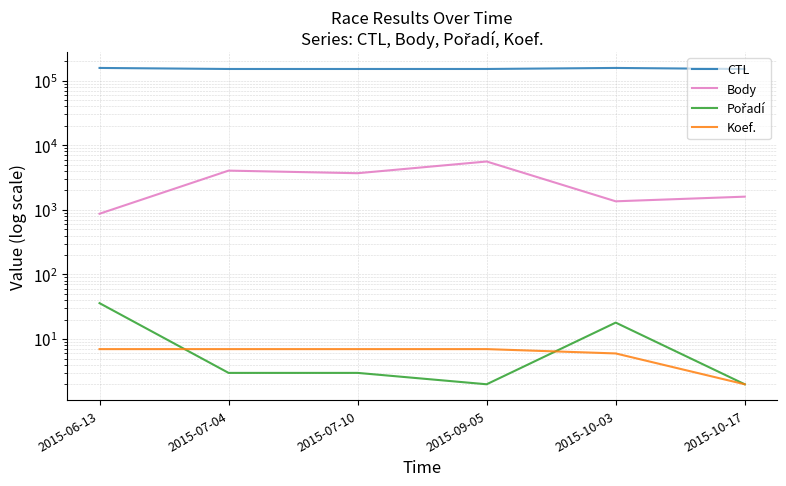

Where is the first local minimum for Body?

2015-07-10